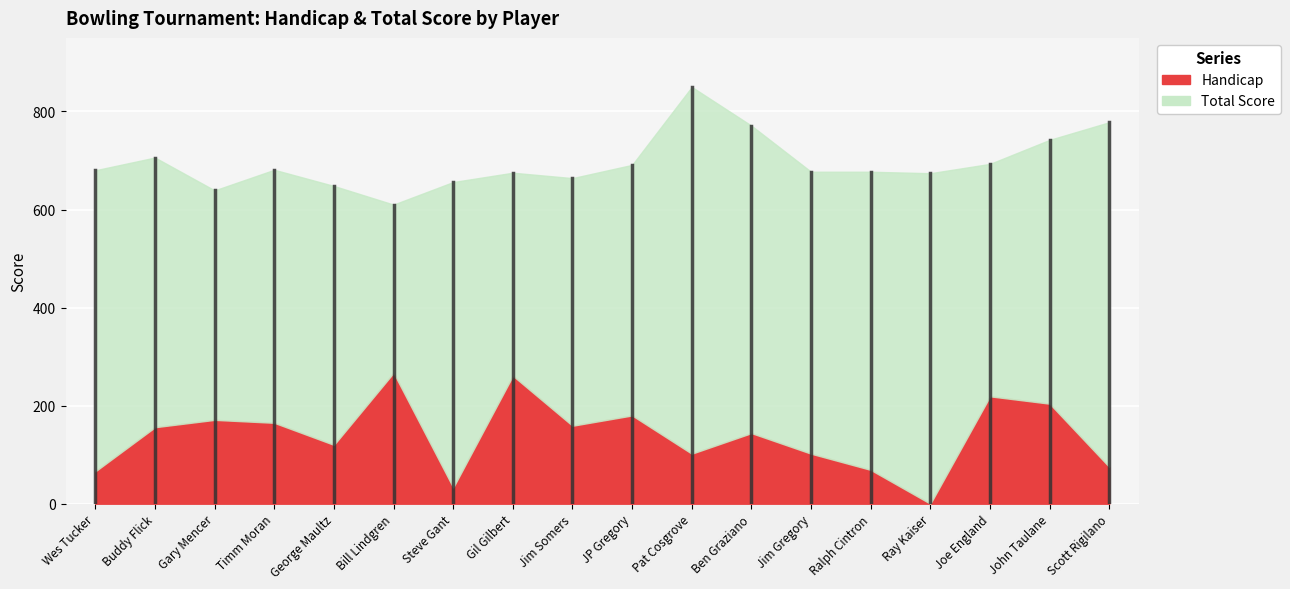

True or false: Total Score has a value of 284 at Ben Graziano.

False